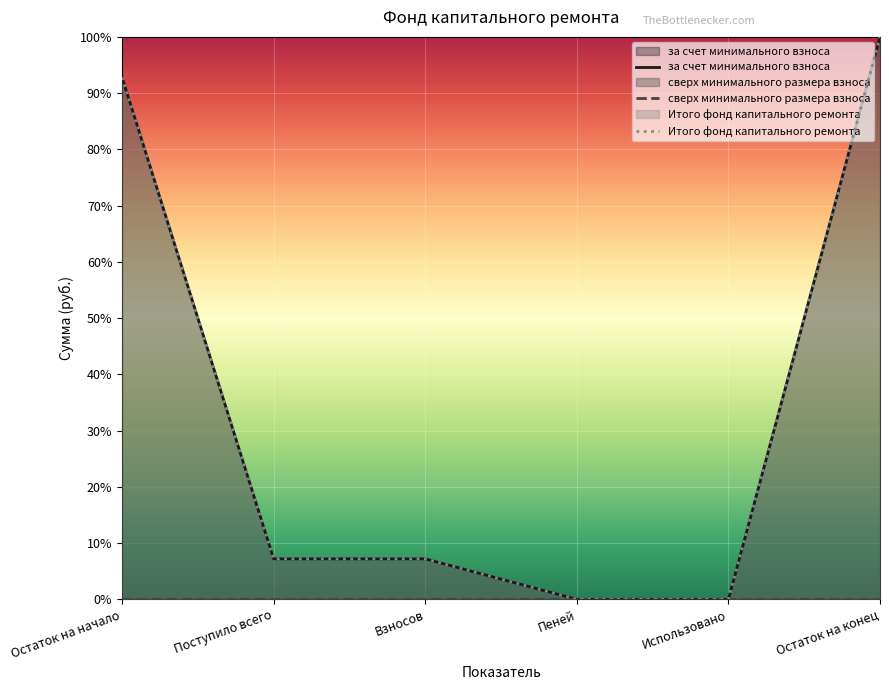

Reading left to right, what are all the values shown in this chart?

за счет минимального взноса: Остаток на начало=92.8	Поступило всего=7.2	Взносов=7.2	Пеней=0.0	Использовано=0.0	Остаток на конец=100.0
Итого фонд капитального ремонта: Остаток на начало=92.8	Поступило всего=7.2	Взносов=7.2	Пеней=0.0	Использовано=0.0	Остаток на конец=100.0